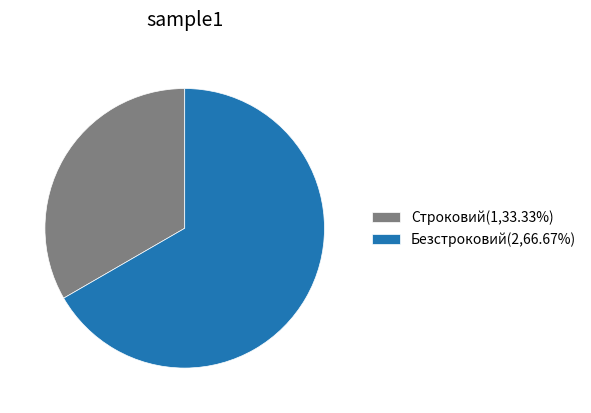

Between Строковий and Безстроковий, which is larger?

Безстроковий